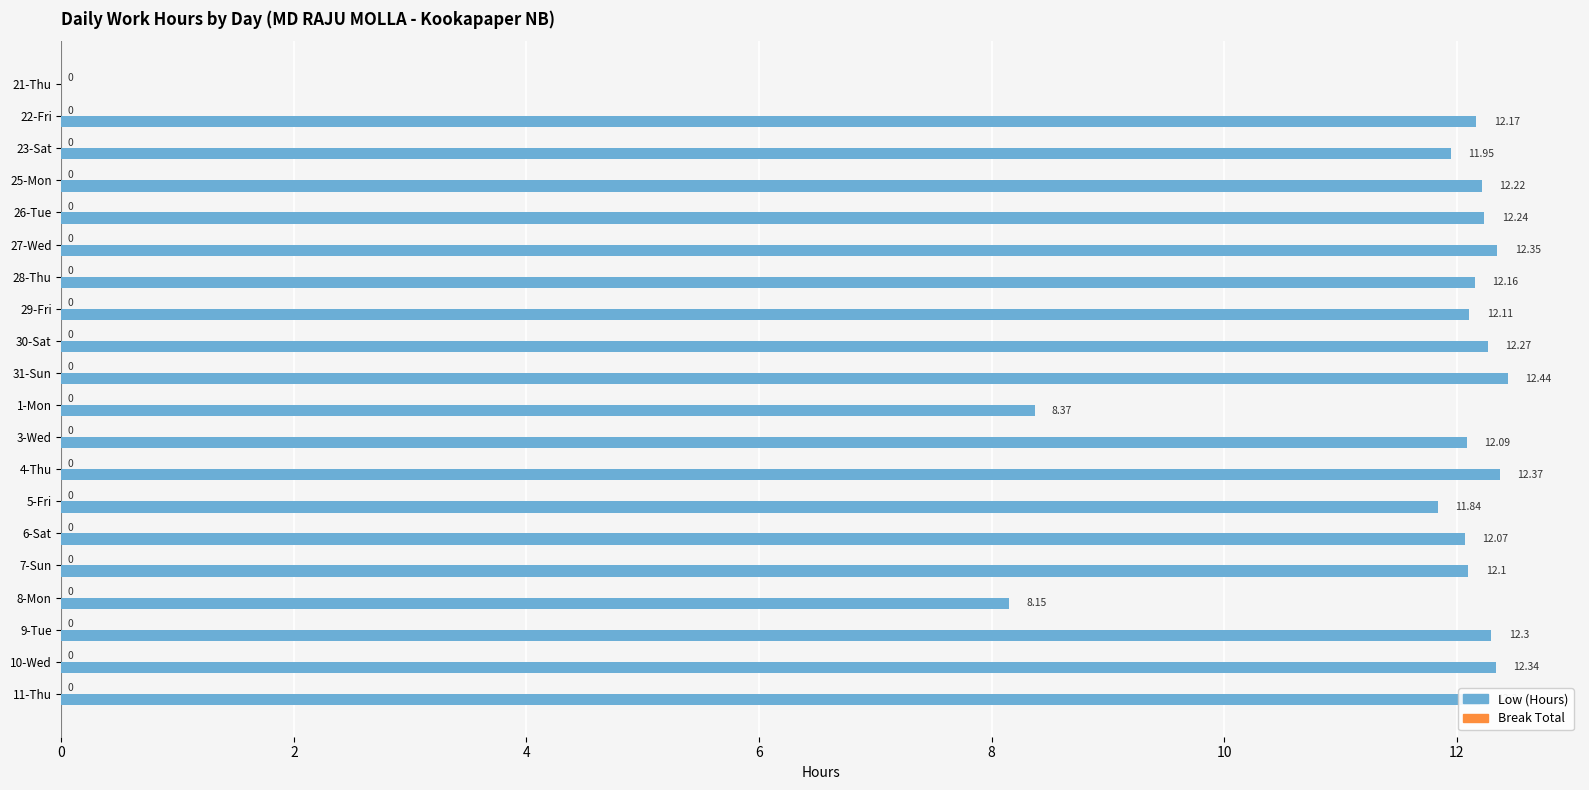

What is the ratio of the value at 26-Tue to the value at 8-Mon?

1.5